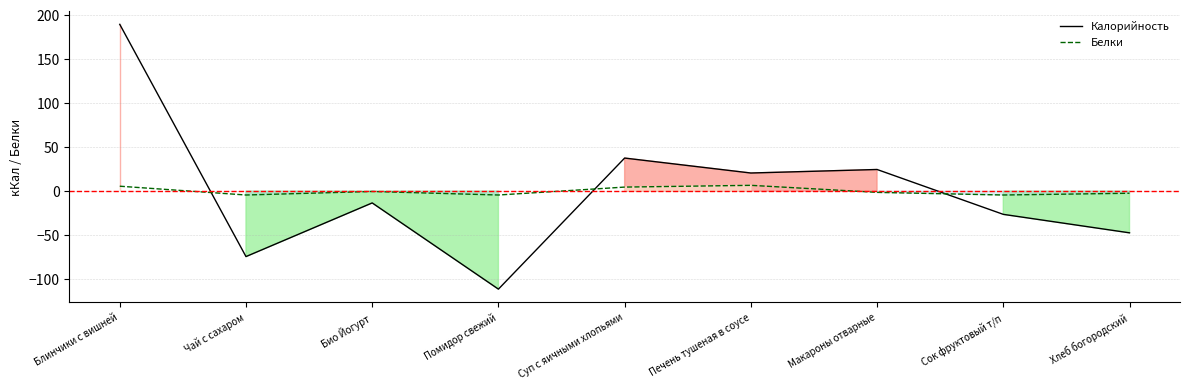

True or false: Калорийность and Белки intersect in this chart.

True